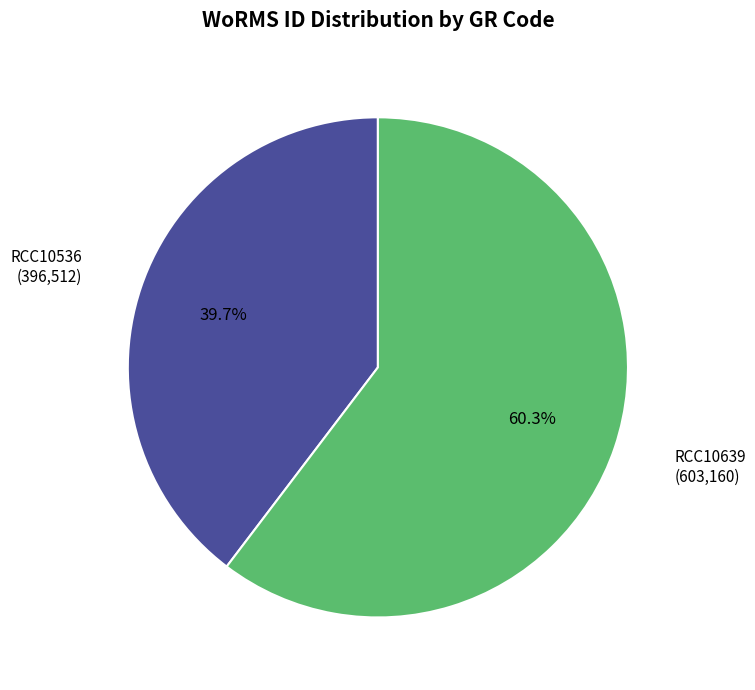

What is the largest slice in the pie chart?

RCC10639